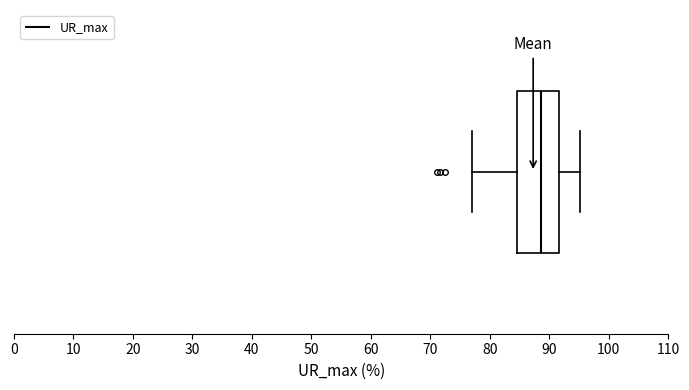

Transcribe this box plot: give where the median line is, the range the box spans, and where the two whiskers end, as read against the x-axis. The values are not printed on the chart, so give them approximately, as read against the axis.

median 89, box 85 to 92, whiskers 77 to 95